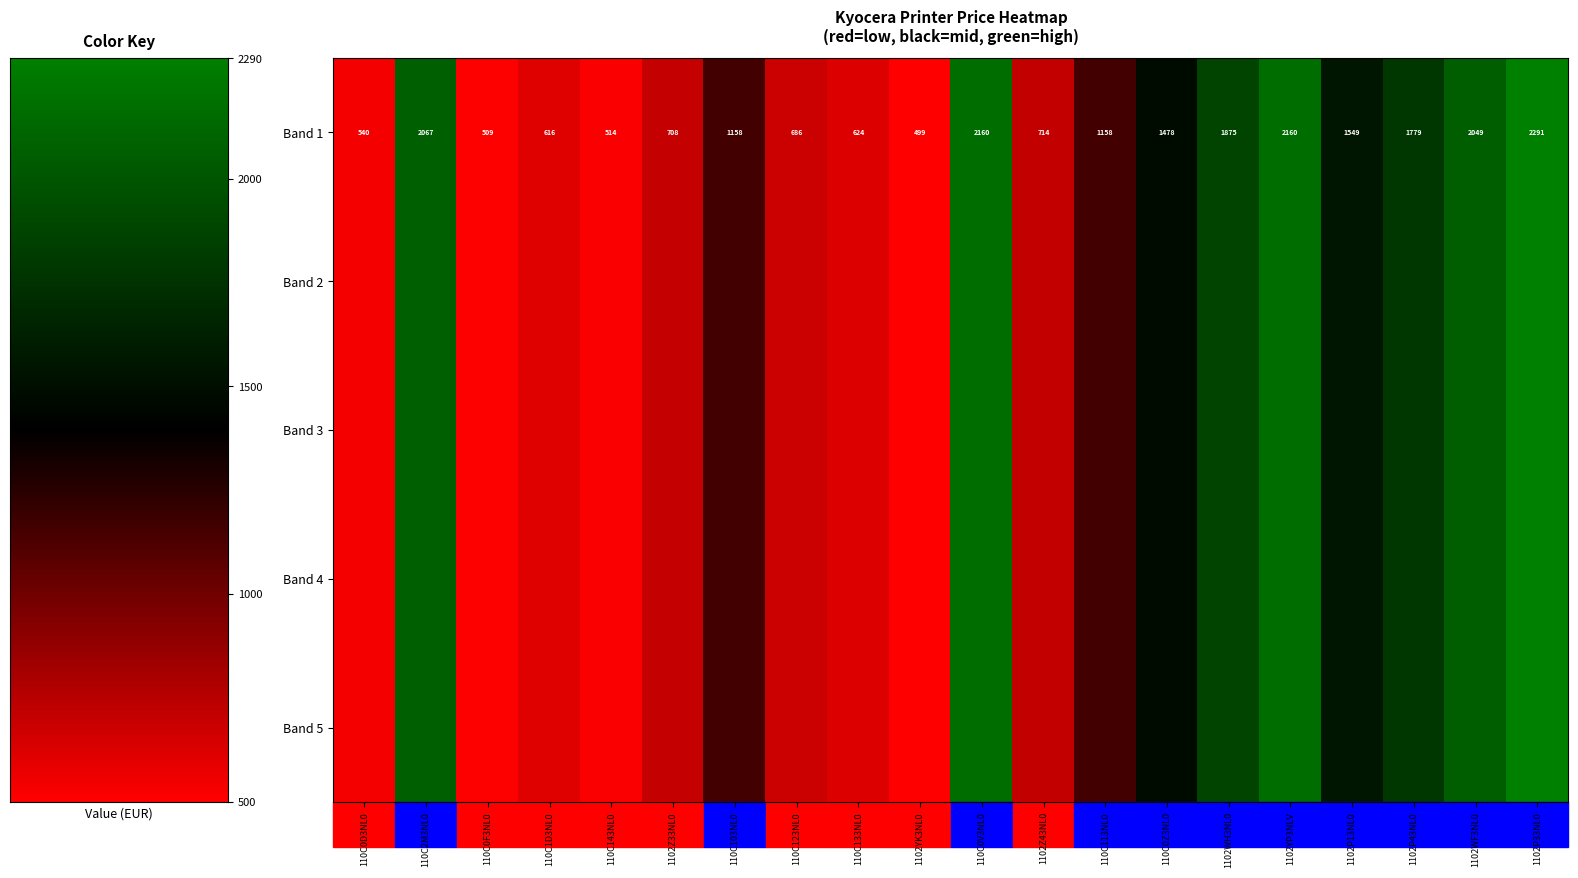

Which has a higher value, 1102Z33NL0 or 110C2M3NL0?

110C2M3NL0